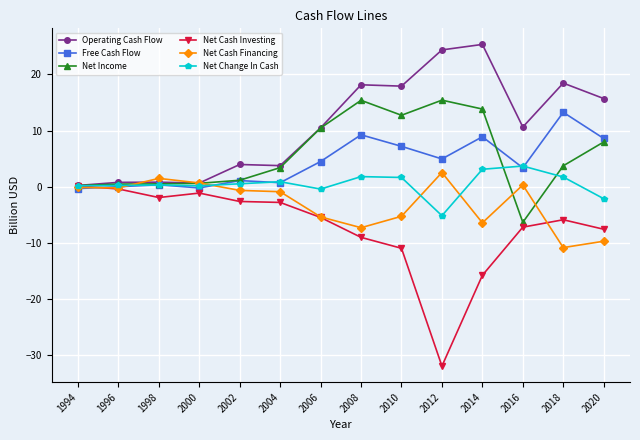

At which label does Net Cash Investing first exceed -5?

1994